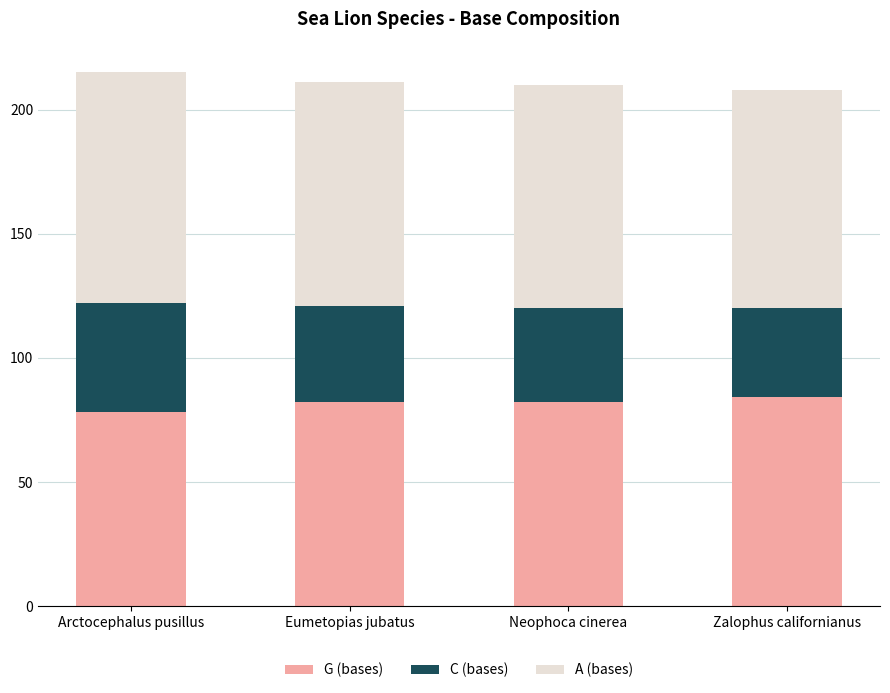

The value of G (bases) at Neophoca cinerea is 82. True or false?

True